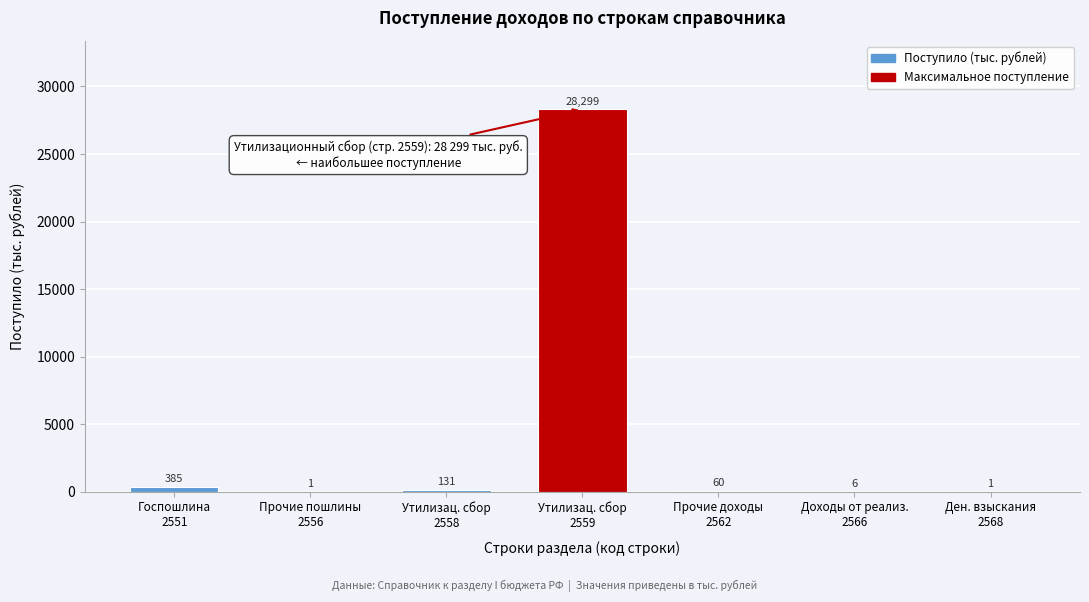

Count the number of categories in the chart.

7